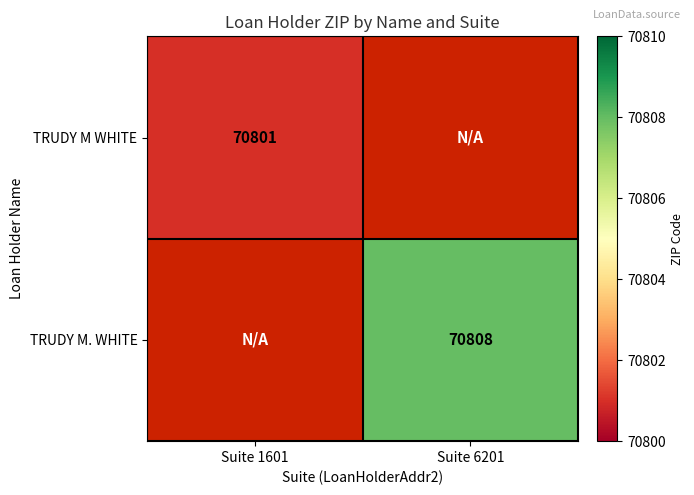

What is the smallest value displayed?

70801.0